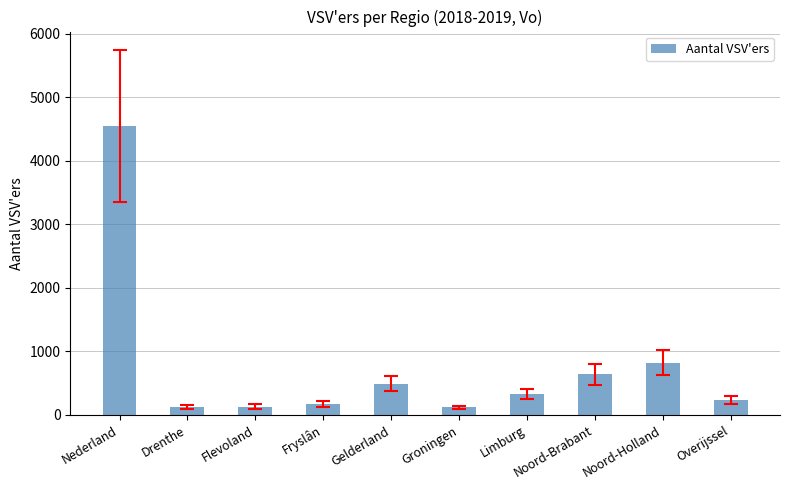

What is the sum of the values at Overijssel and Limburg?

560